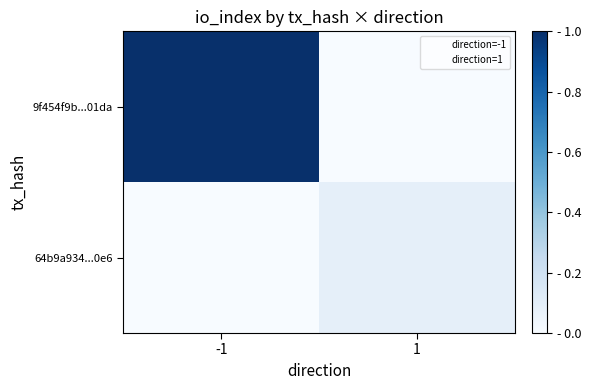

Rank the series at -1 from highest to lowest value.

9f454f9b...01da, 64b9a934...0e6